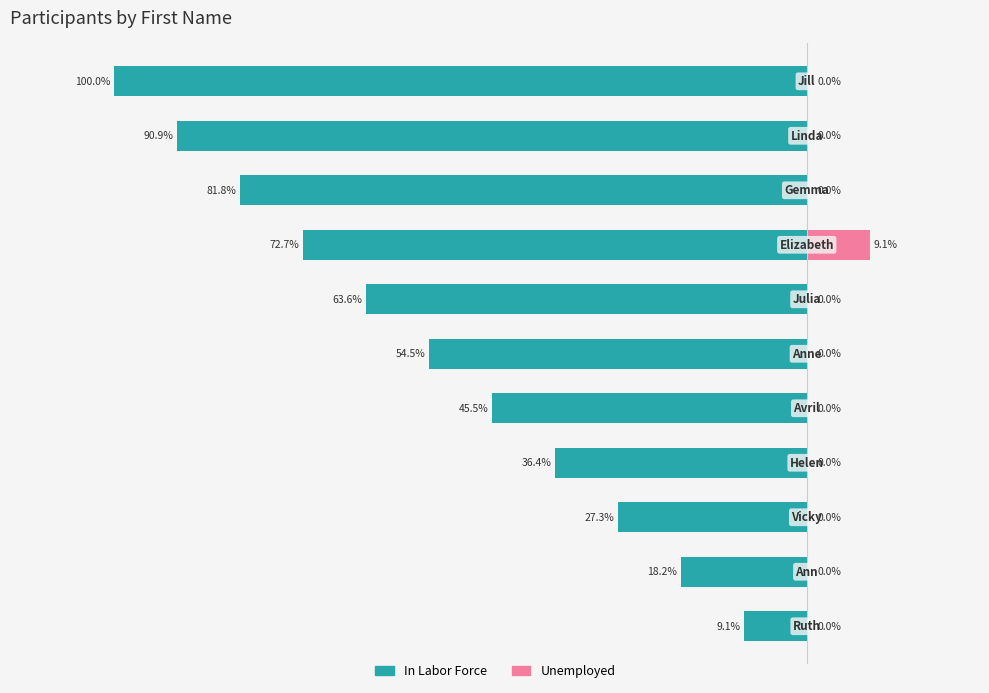

What are all the series names shown in the legend?

In Labor Force, Unemployed